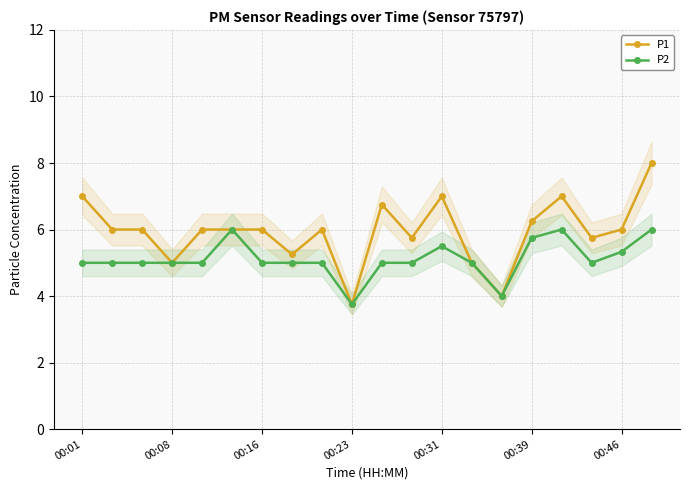

The P1 series shows 7.0 at 00:31. True or false?

True